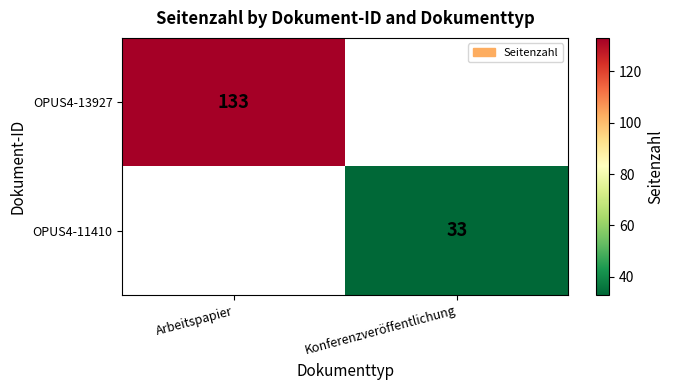

True or false: OPUS4-11410 has a value of 33 at Konferenzveröffentlichung.

True